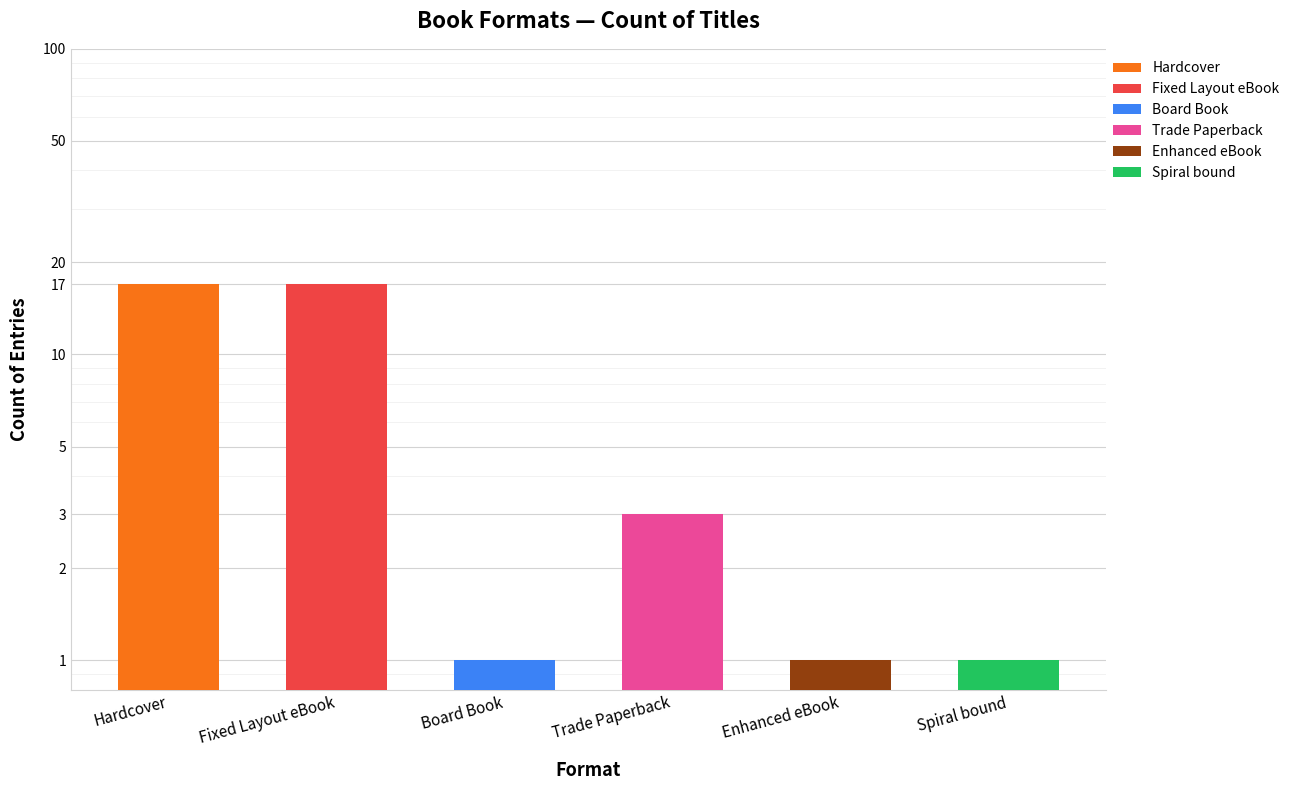

At which category does the chart reach its minimum across all series?

Board Book